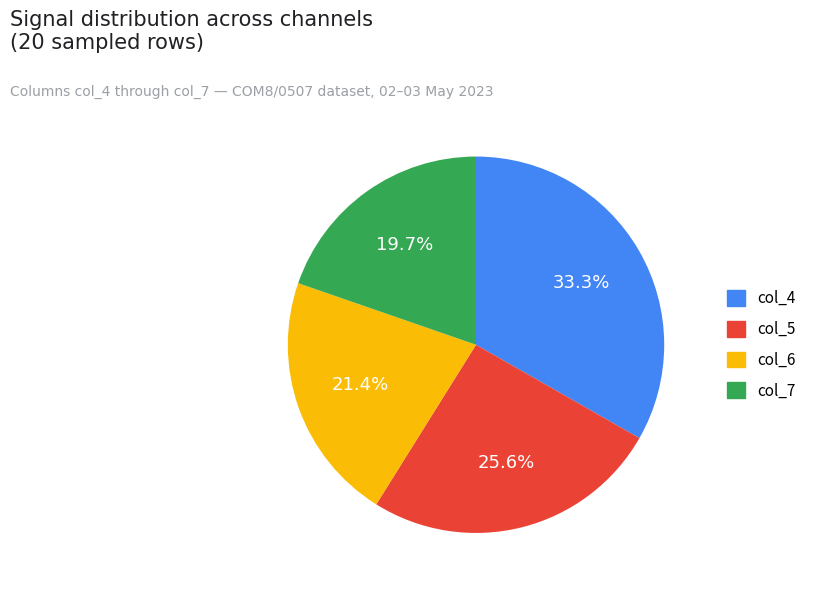

Is there any slice that represents more than half of the pie?

No